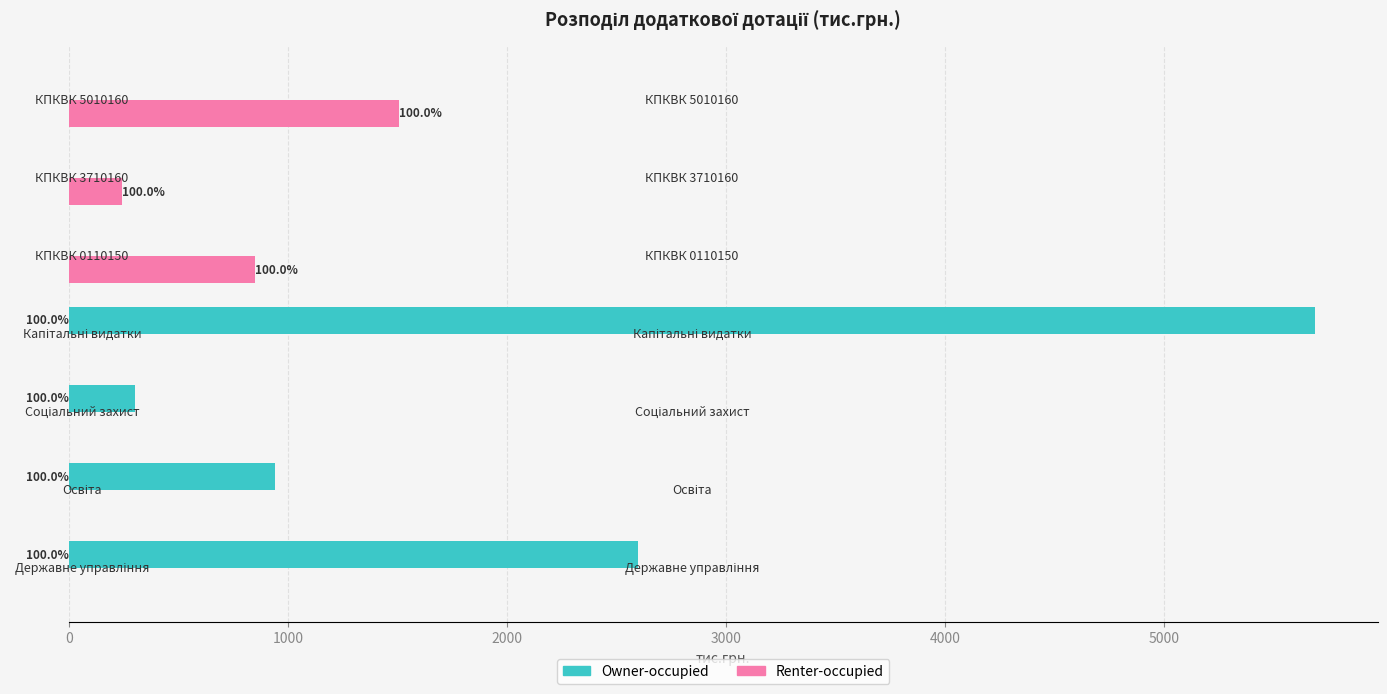

Which series has the widest spread of values?

Owner-occupied